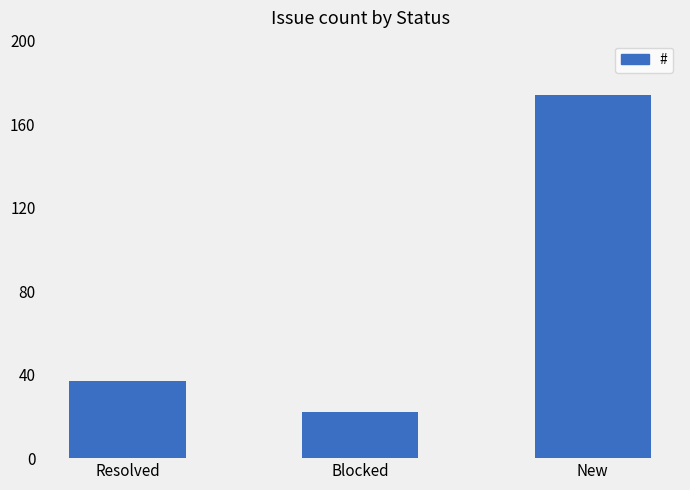

Which has a higher value, Blocked or Resolved?

Resolved